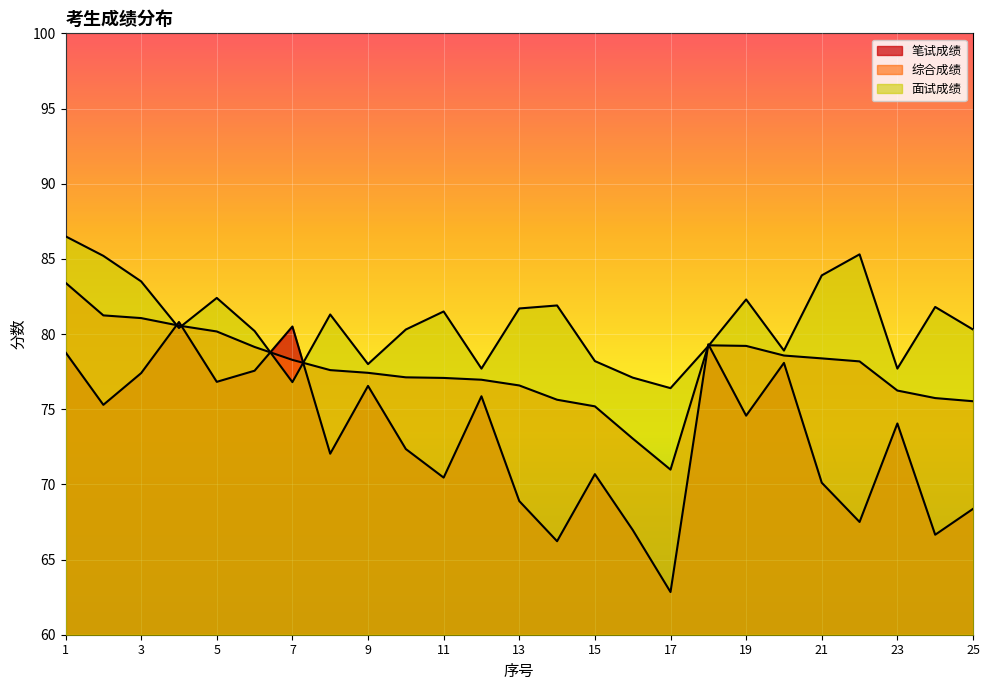

How many times do 面试成绩 and 综合成绩 cross each other?

6